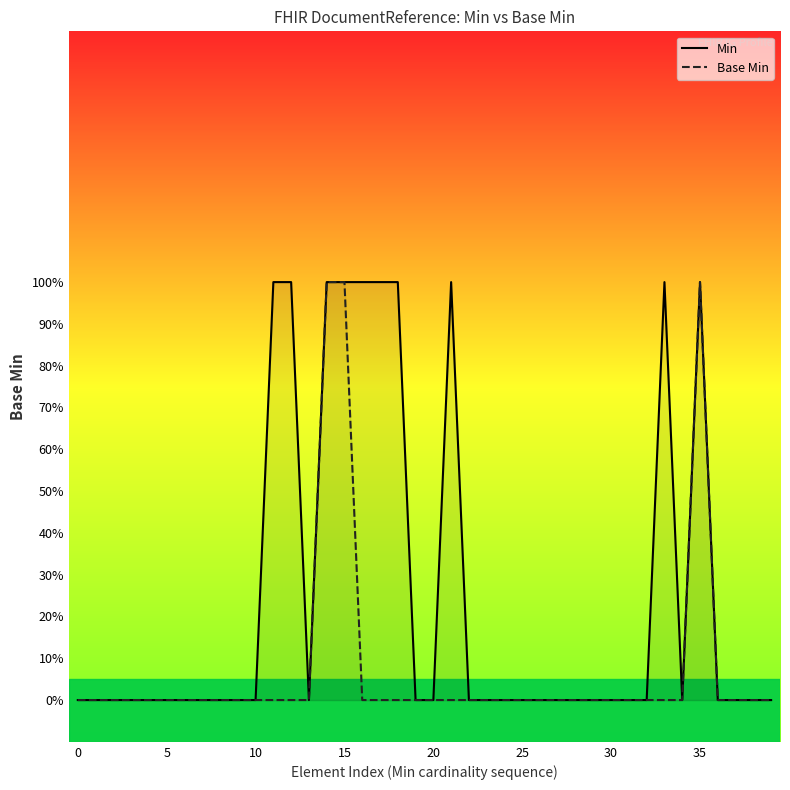

Is it true that Min equals 0 at 22?

True